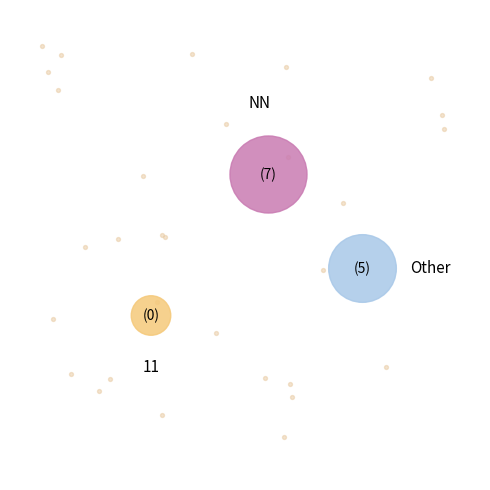

Does NN account for over 50% of the chart?

Yes